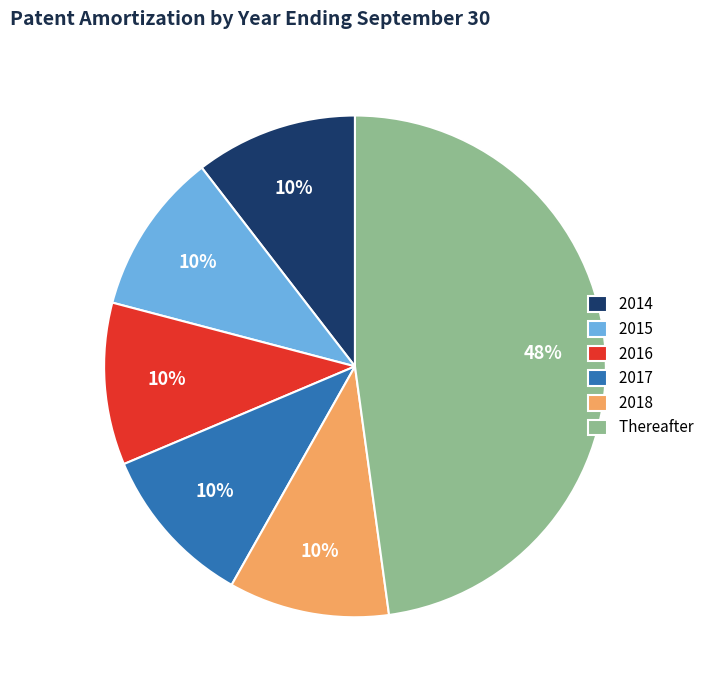

Which slice is the largest?

Thereafter